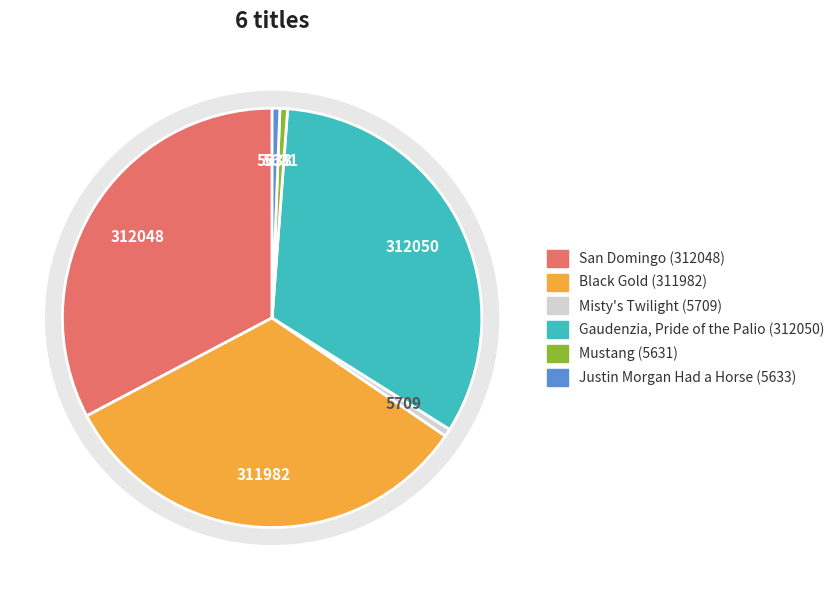

To the nearest percent, what is the average slice percentage?

17%